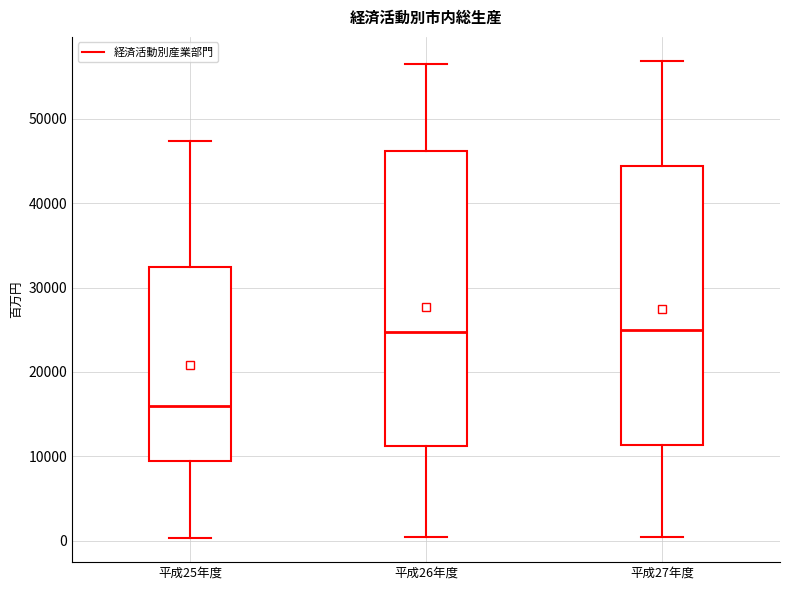

Reading left to right, read every box against the y-axis: the position of its median line, the range the box covers, and the ends of its whiskers. The values are not printed on the chart, so give them approximately, as read against the axis.

平成25年度: median 16000, box 9000 to 32000, whiskers 0 to 47000
平成26年度: median 25000, box 11000 to 46000, whiskers 0 to 57000
平成27年度: median 25000, box 11000 to 44000, whiskers 0 to 57000